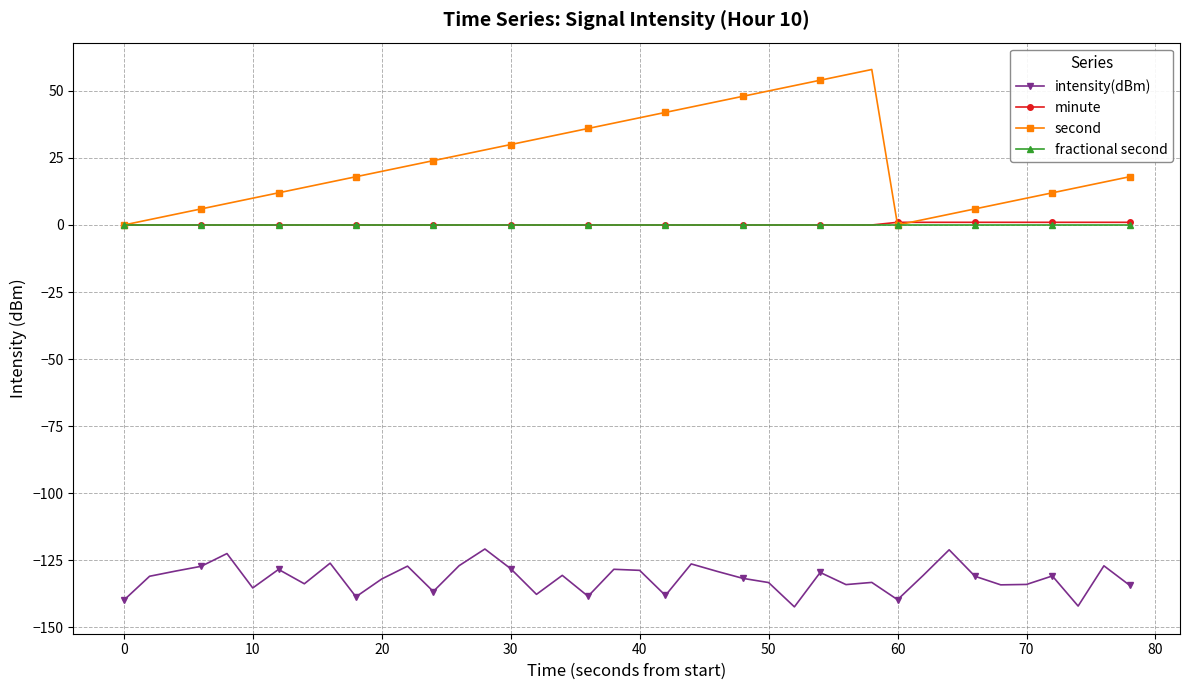

Which series has the largest total across all categories?

second